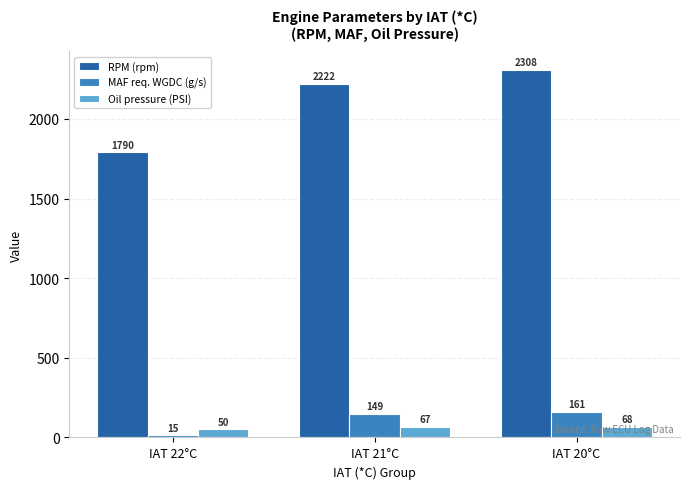

Which series changed the most between IAT 22°C and IAT 21°C?

RPM (rpm)